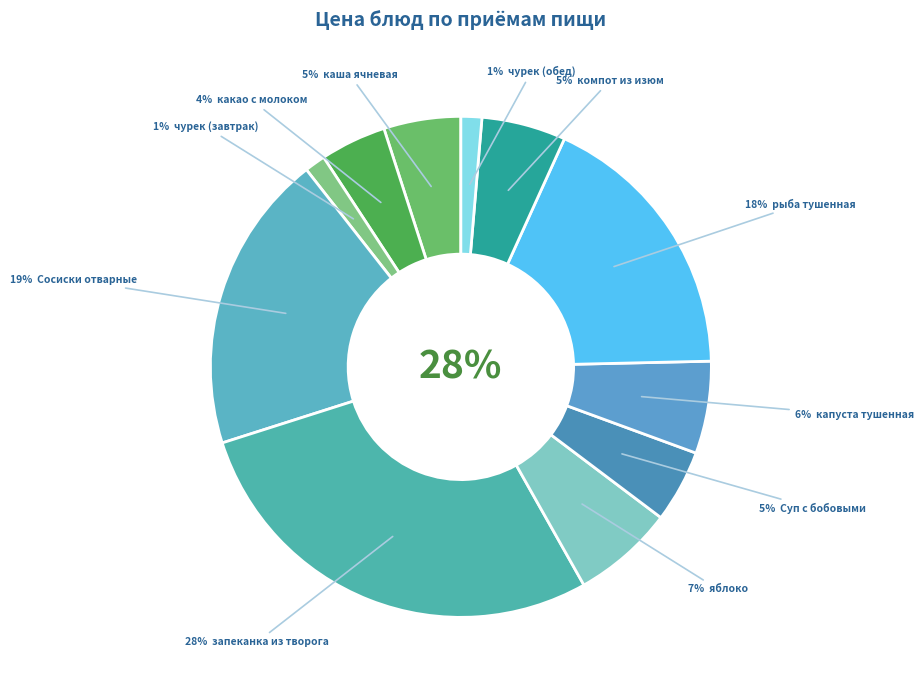

To the nearest percent, what is the average slice percentage?

9%